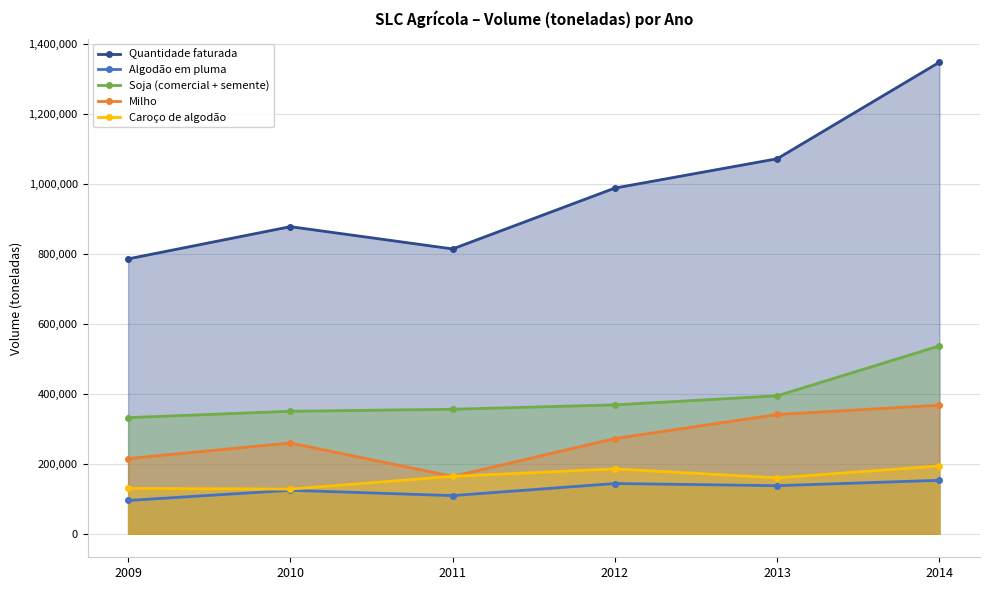

What is the average value of the Milho series?

269938